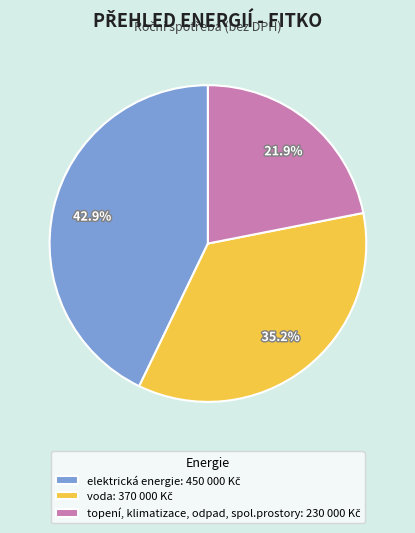

How many slices are in this pie chart?

3